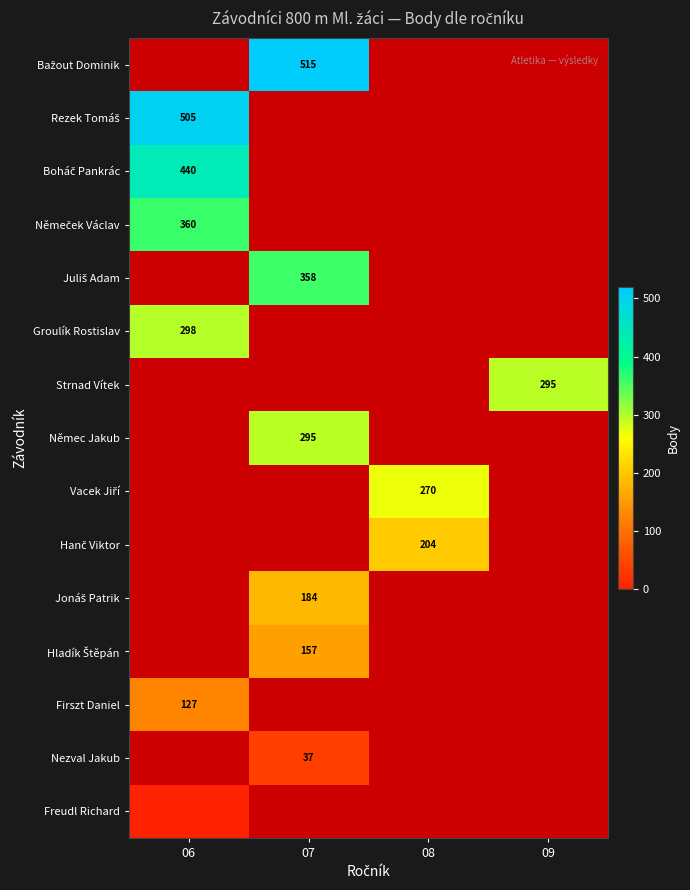

Read the Hladík Štěpán value at 07.

157.0